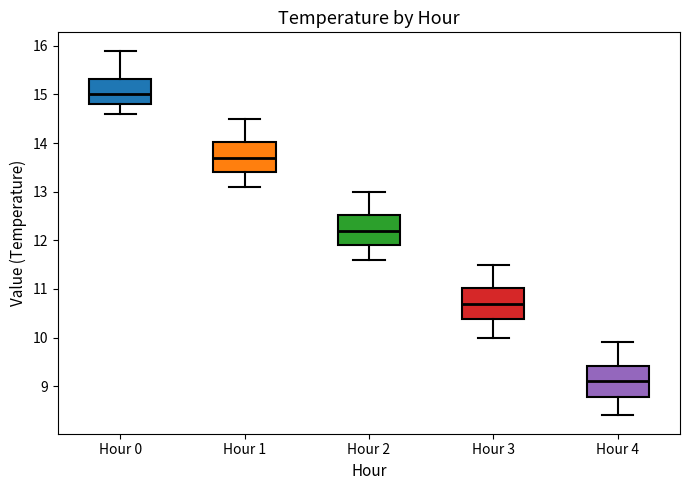

Which box has the highest median line?

Hour 0